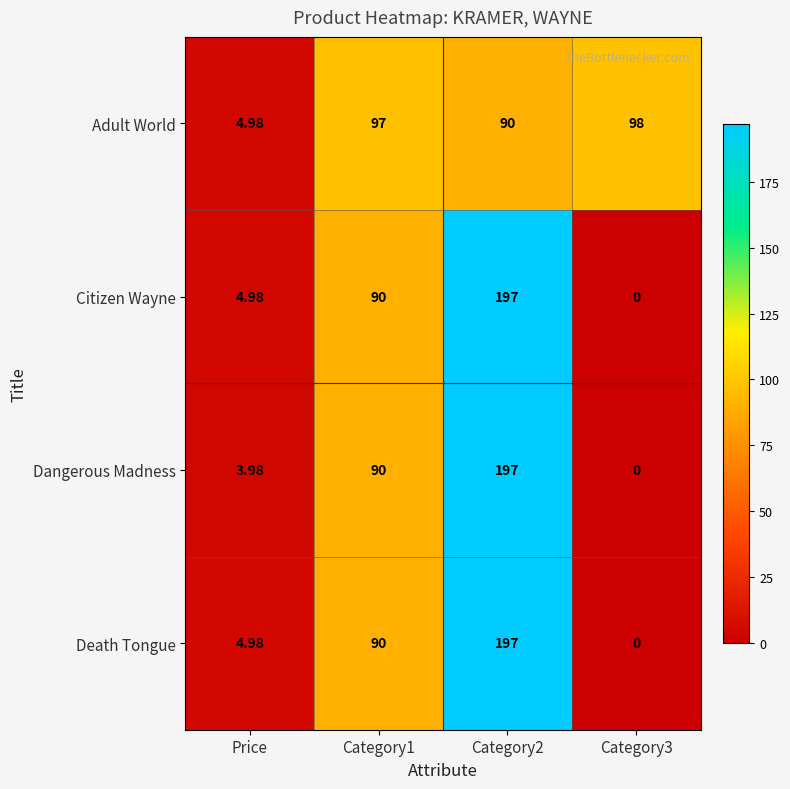

At which category is the sum across all series the highest?

Category2